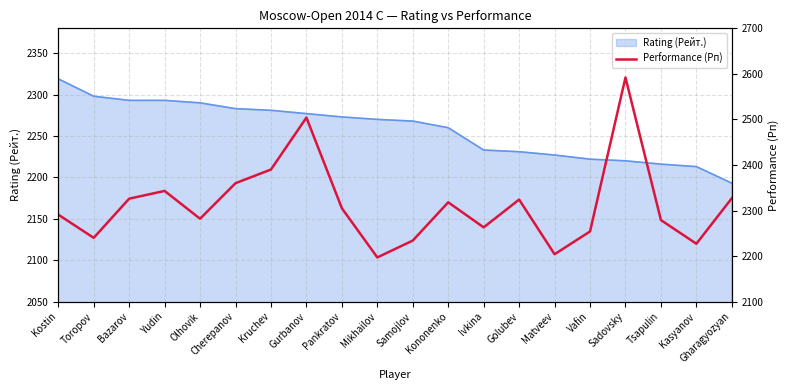

What is the sum of the values at Pankratov and Samojlov?

4539